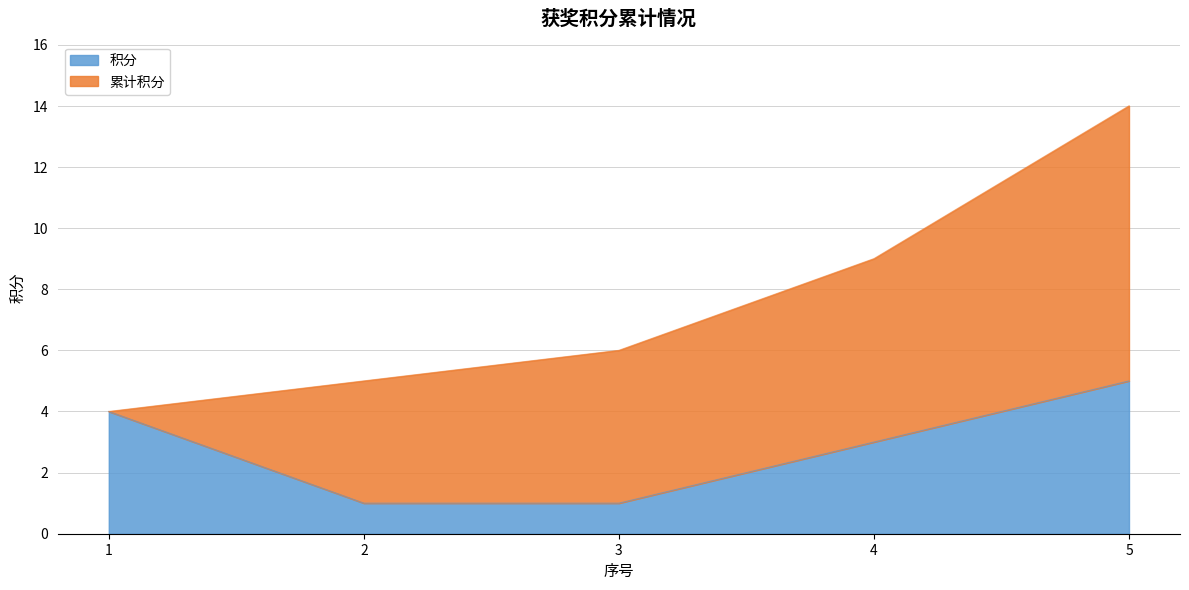

True or false: 累计积分 and 积分 cross at least once.

False